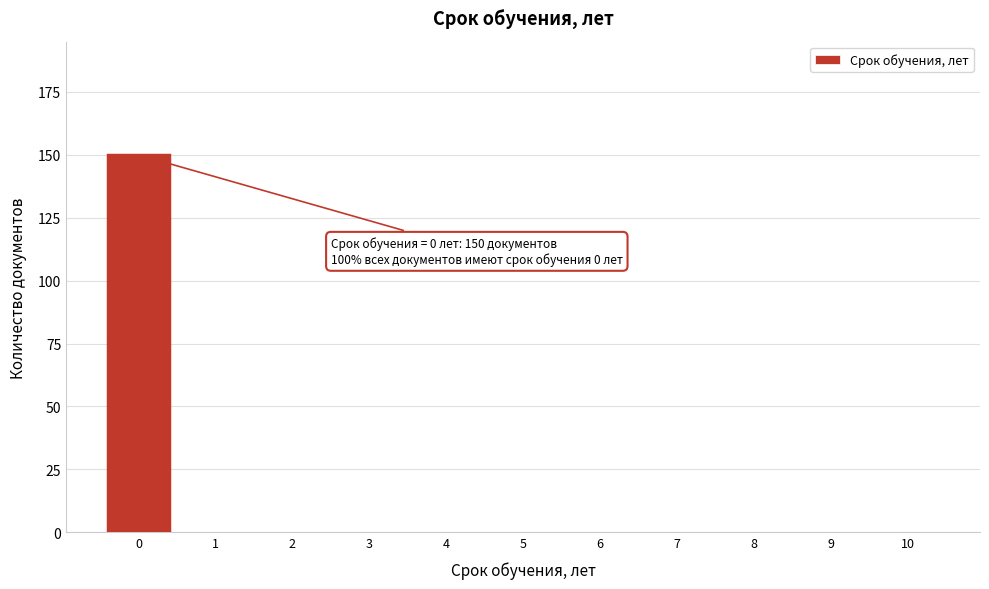

Reading left to right, what are all the values shown in this chart?

0=150	1=0	2=0	3=0	4=0	5=0	6=0	7=0	8=0	9=0	10=0